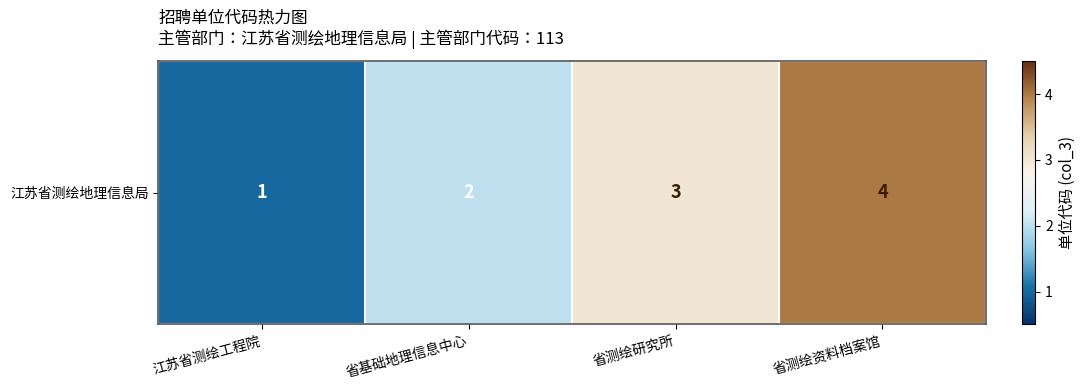

Reading right to left, list all the values displayed in this chart.

4	3	2	1